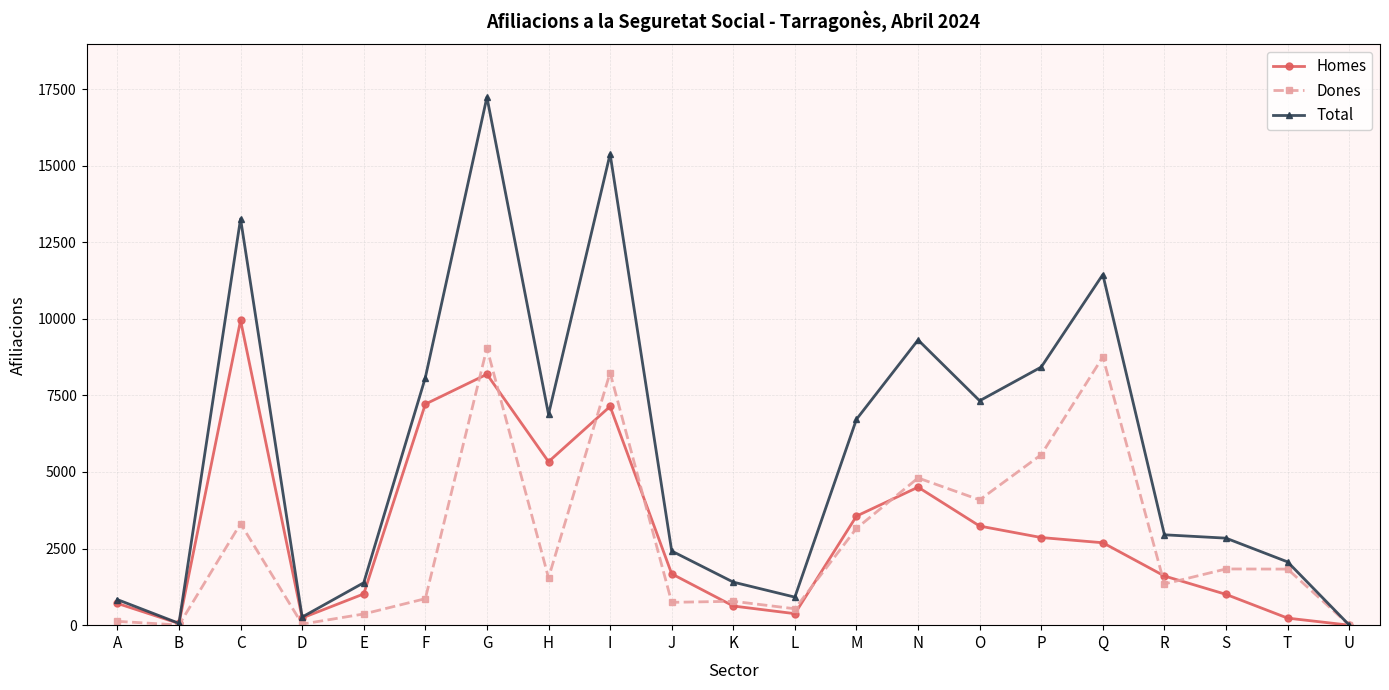

How many series are shown in this chart?

3